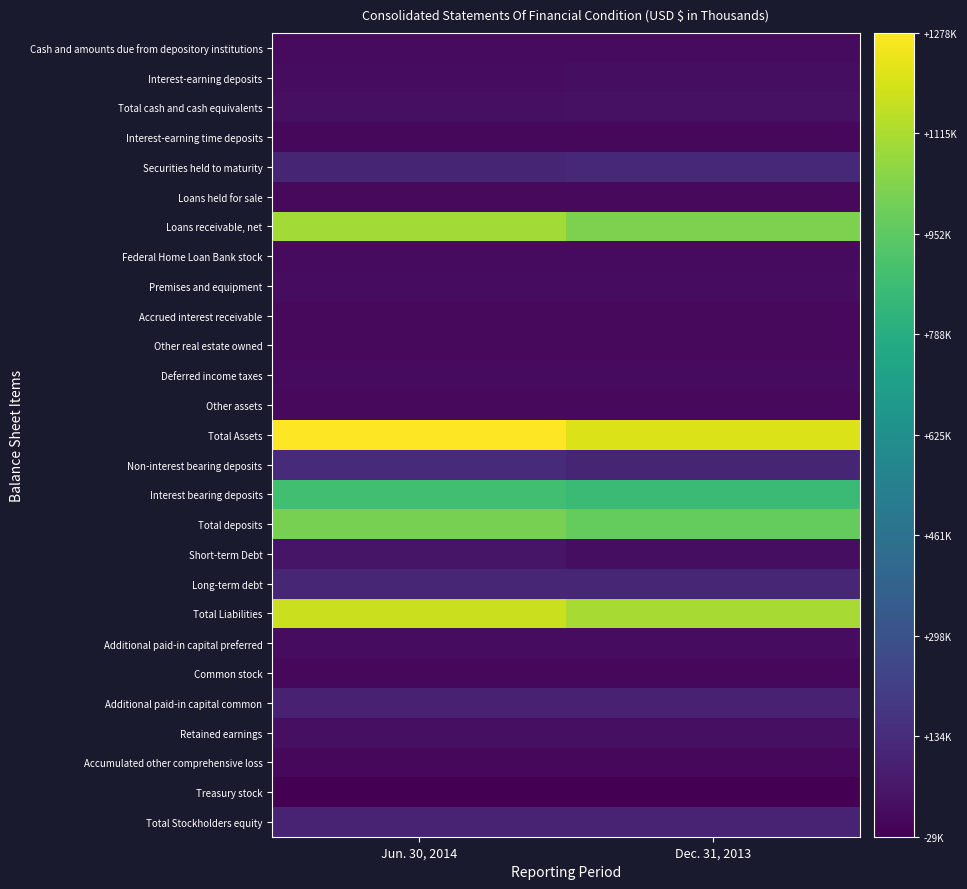

Reading right to left, what are all the values shown in this chart?

Cash and amounts due from depository institutions: Dec. 31, 2013=10847	Jun. 30, 2014=8776
Interest-earning deposits: Dec. 31, 2013=18997	Jun. 30, 2014=15553
Total cash and cash equivalents: Dec. 31, 2013=29844	Jun. 30, 2014=24329
Interest-earning time deposits: Dec. 31, 2013=990	Jun. 30, 2014=990
Securities held to maturity: Dec. 31, 2013=114216	Jun. 30, 2014=107766
Loans held for sale: Dec. 31, 2013=1663	Jun. 30, 2014=3256
Loans receivable, net: Dec. 31, 2013=1020344	Jun. 30, 2014=1096232
Federal Home Loan Bank stock: Dec. 31, 2013=7840	Jun. 30, 2014=9284
Premises and equipment: Dec. 31, 2013=13853	Jun. 30, 2014=13420
Accrued interest receivable: Dec. 31, 2013=4157	Jun. 30, 2014=4086
Other real estate owned: Dec. 31, 2013=2227	Jun. 30, 2014=3295
Deferred income taxes: Dec. 31, 2013=9942	Jun. 30, 2014=10970
Other assets: Dec. 31, 2013=1779	Jun. 30, 2014=4747
Total Assets: Dec. 31, 2013=1207959	Jun. 30, 2014=1278375
Non-interest bearing deposits: Dec. 31, 2013=107613	Jun. 30, 2014=126419
Interest bearing deposits: Dec. 31, 2013=861057	Jun. 30, 2014=883122
Total deposits: Dec. 31, 2013=968670	Jun. 30, 2014=1009541
Short-term Debt: Dec. 31, 2013=18000	Jun. 30, 2014=45500
Long-term debt: Dec. 31, 2013=110000	Jun. 30, 2014=110000
Total Liabilities: Dec. 31, 2013=1107899	Jun. 30, 2014=1175520
Additional paid-in capital preferred: Dec. 31, 2013=12556	Jun. 30, 2014=13326
Common stock: Dec. 31, 2013=694	Jun. 30, 2014=697
Additional paid-in capital common: Dec. 31, 2013=92064	Jun. 30, 2014=92395
Retained earnings: Dec. 31, 2013=23710	Jun. 30, 2014=26008
Accumulated other comprehensive loss: Dec. 31, 2013=129	Jun. 30, 2014=-466
Treasury stock: Dec. 31, 2013=-29093	Jun. 30, 2014=-29105
Total Stockholders equity: Dec. 31, 2013=100060	Jun. 30, 2014=102855